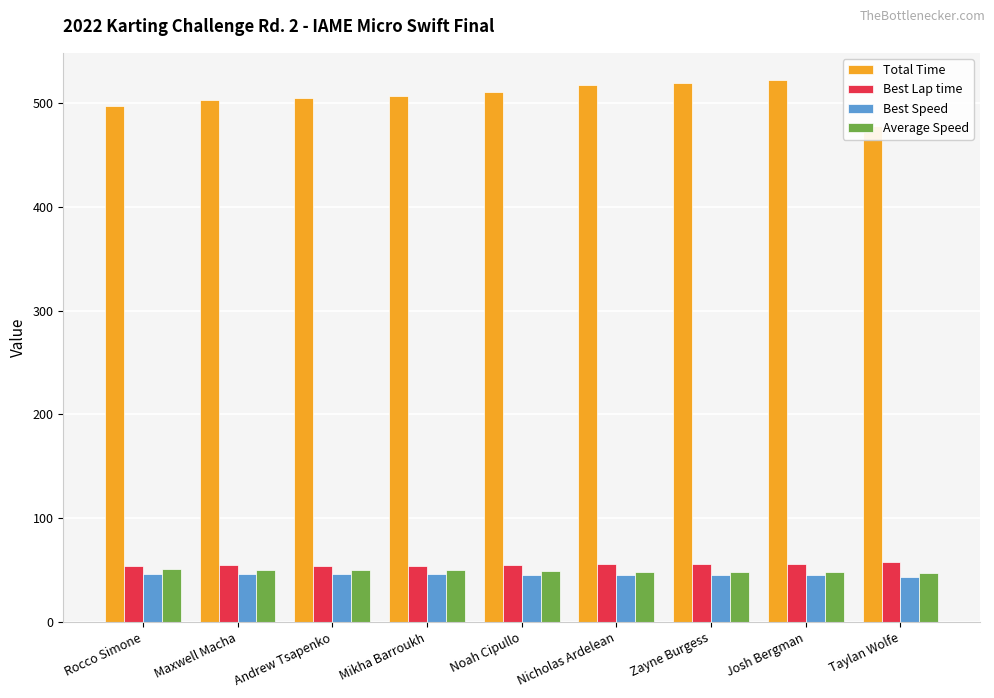

Is the value of Best Speed at Rocco Simone greater than the value of Average Speed at Nicholas Ardelean?

No